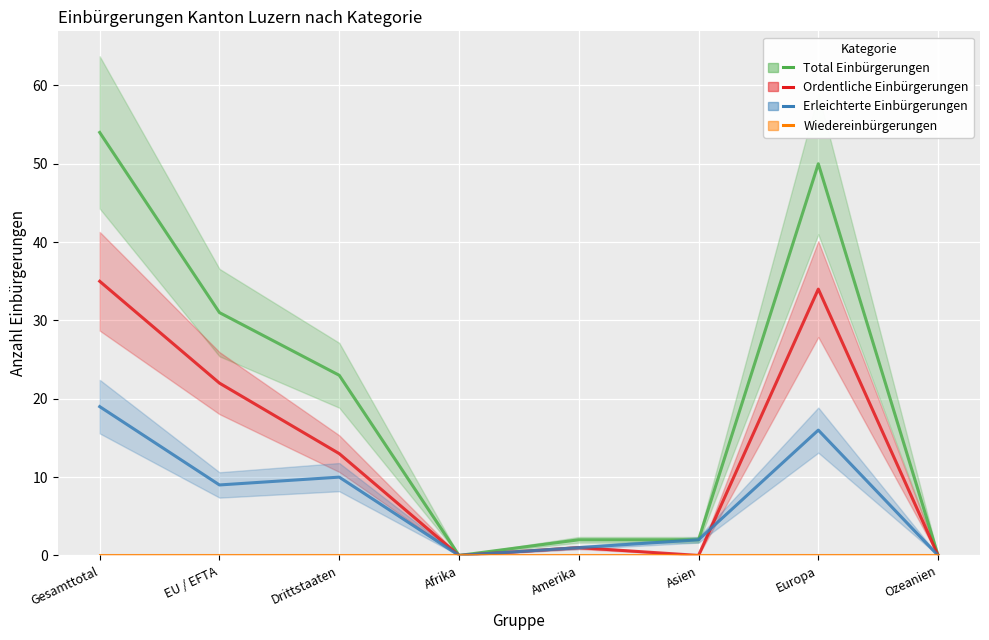

What position from the right is Asien?

3